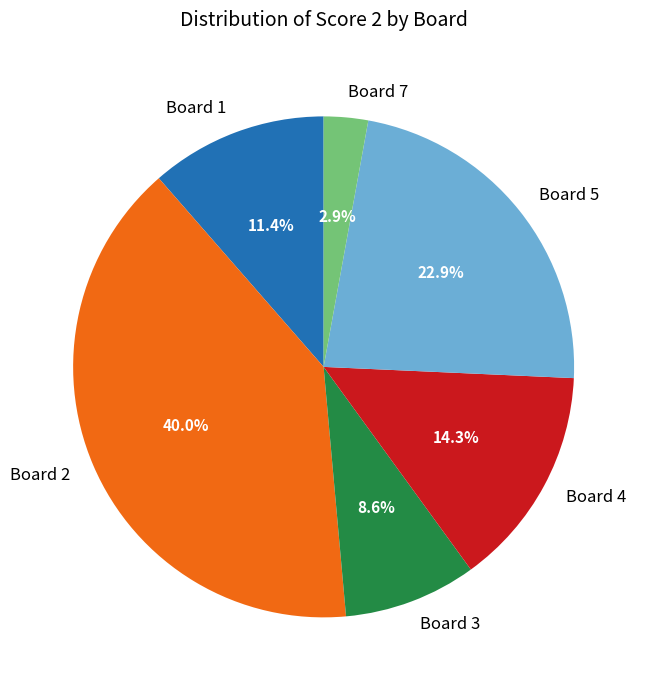

Rank the categories by value from highest to lowest.

Board 2, Board 5, Board 4, Board 1, Board 3, Board 7